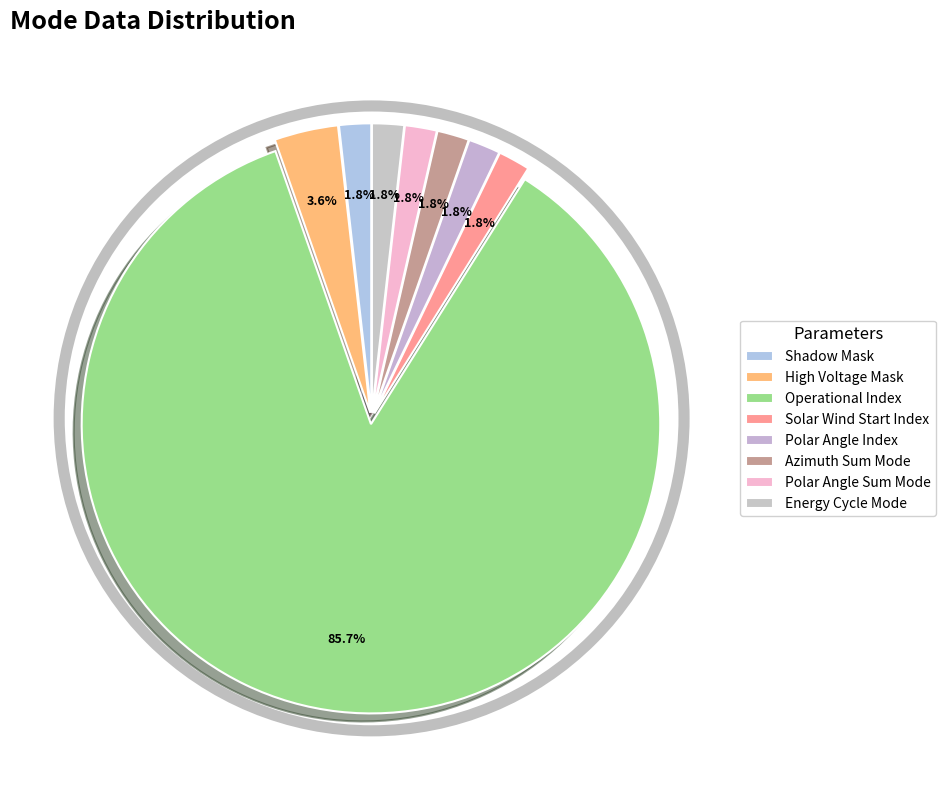

How many slices are in this pie chart?

8